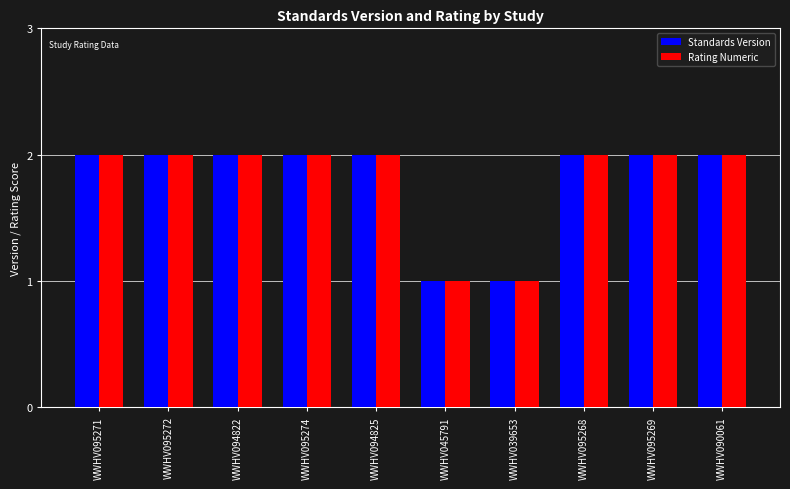

How many Rating Numeric values are between 2 and 3?

8